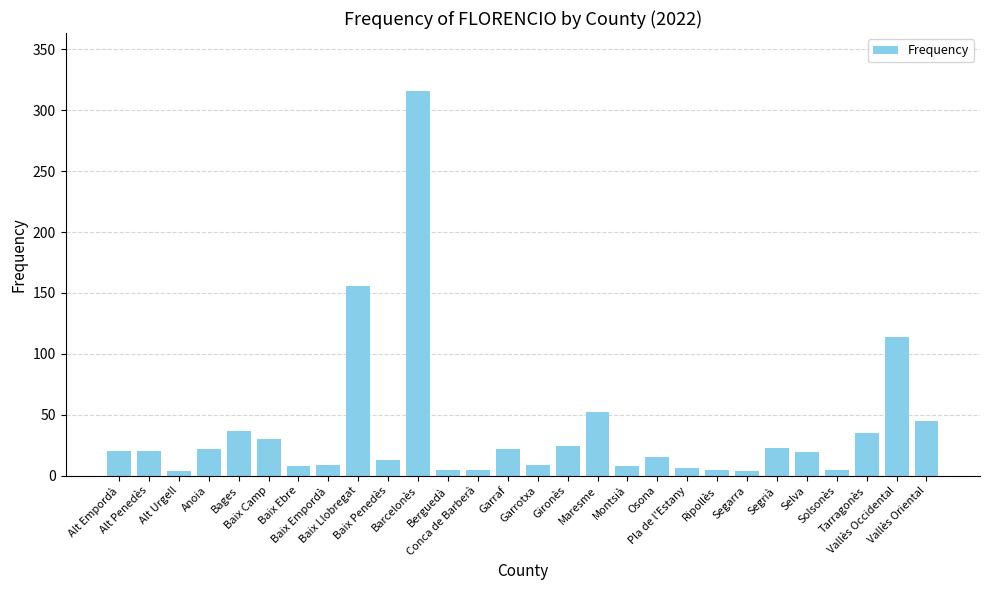

Count the number of data series in this chart.

1